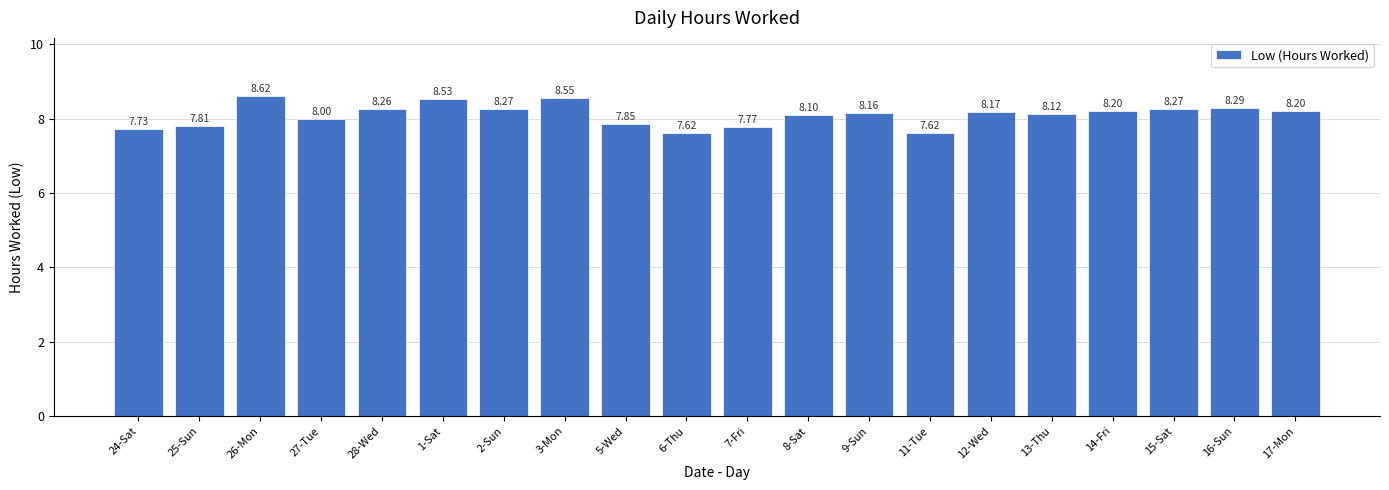

True or false: the data shows 8.3 at 2-Sun.

True